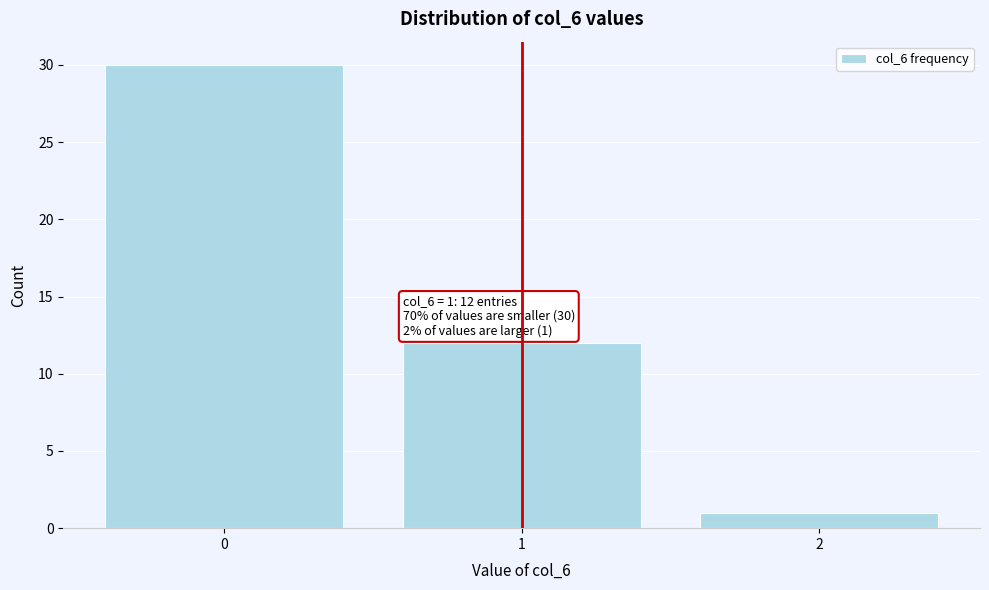

Reading left to right, list all the values displayed in this chart.

0=30	1=12	2=1